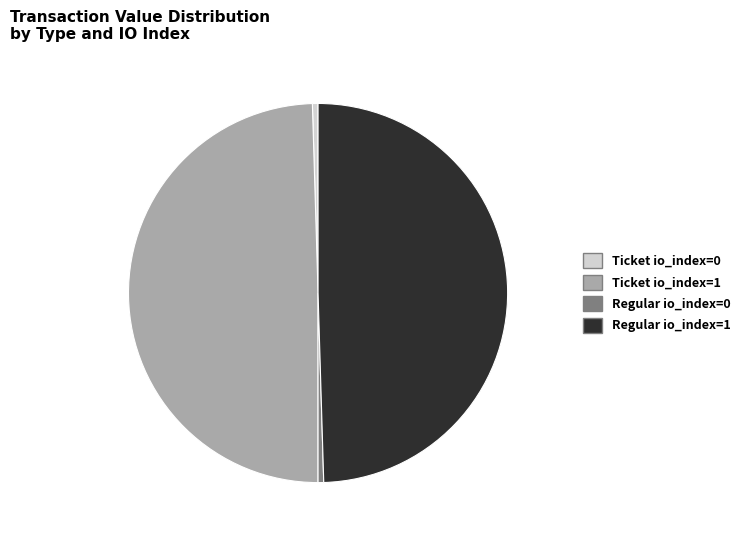

Between Ticket io_index=1 and Regular io_index=0, which is larger?

Ticket io_index=1